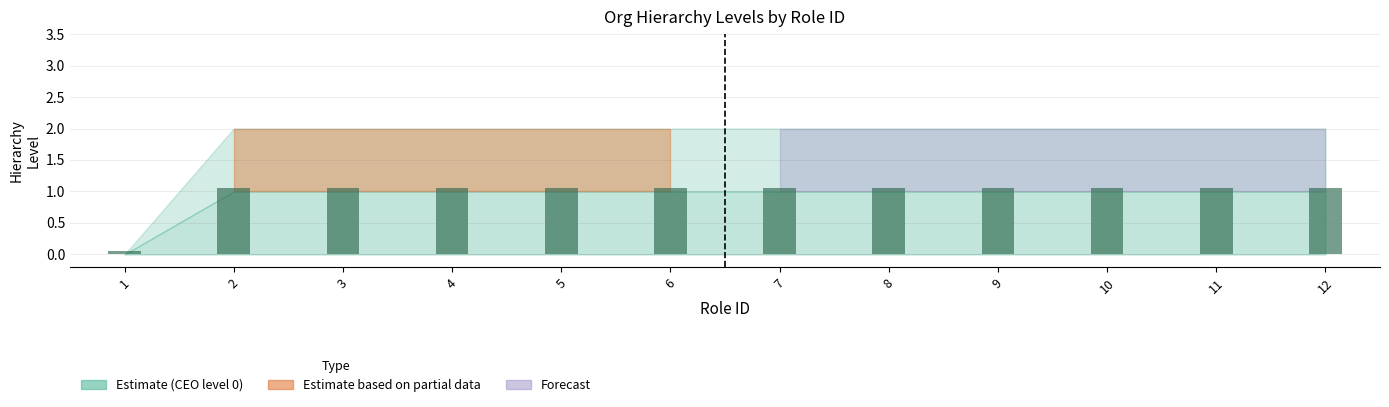

Is it true that the value at 8 is 0.6?

False